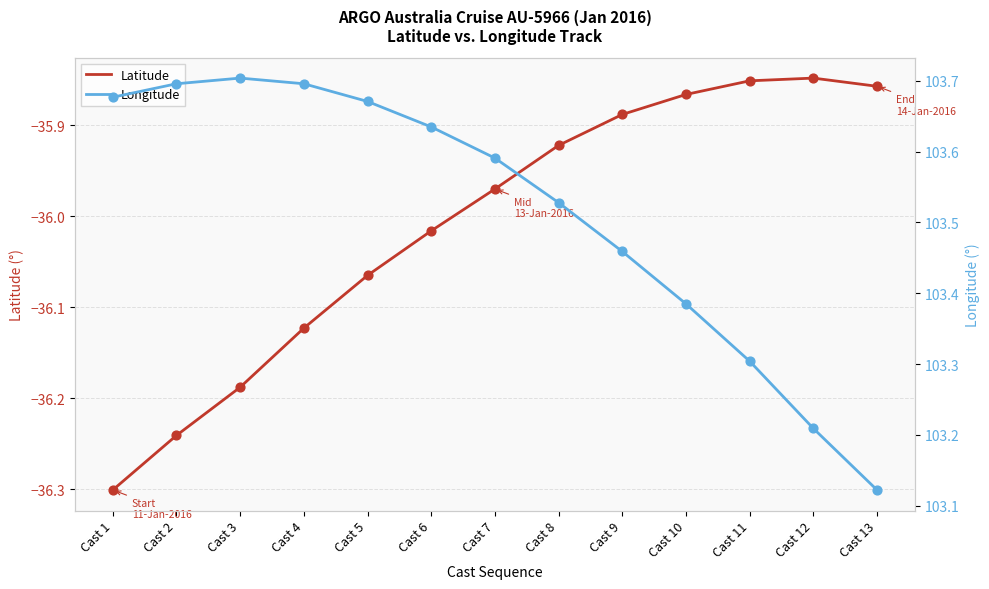

What are all the series names shown in the legend?

Latitude, Longitude